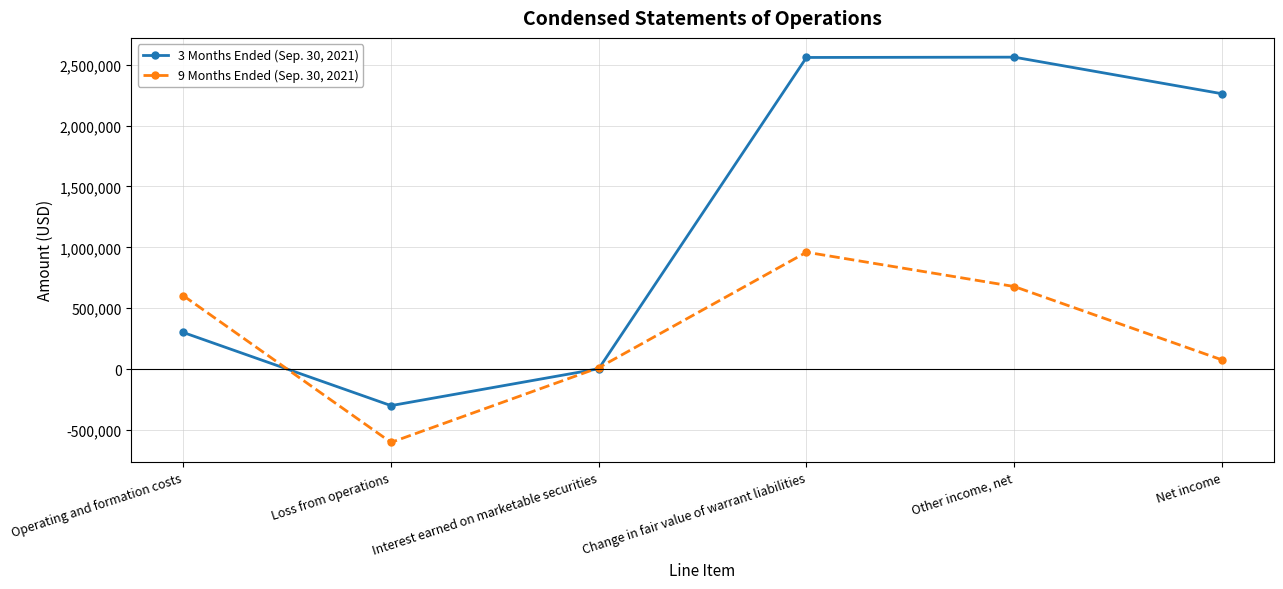

What is the difference between the 9 Months Ended (Sep. 30, 2021) values at Loss from operations and Net income?

678095